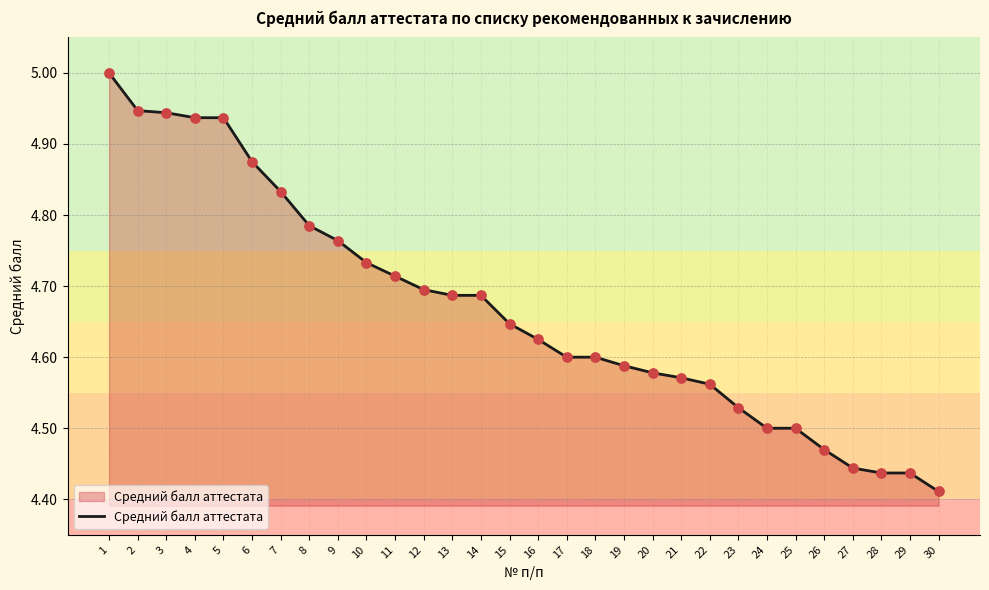

Which has a higher value, 30 or 17?

17